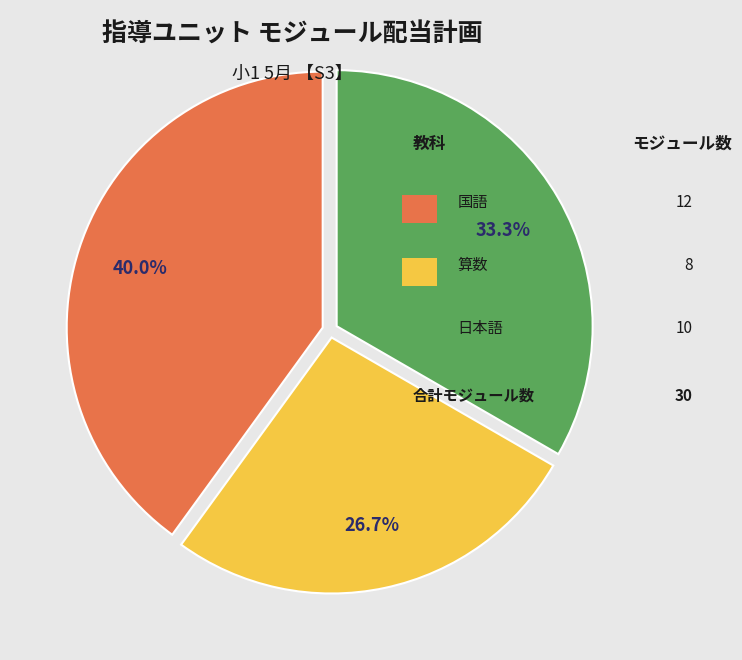

Is there any slice that represents more than half of the pie?

No